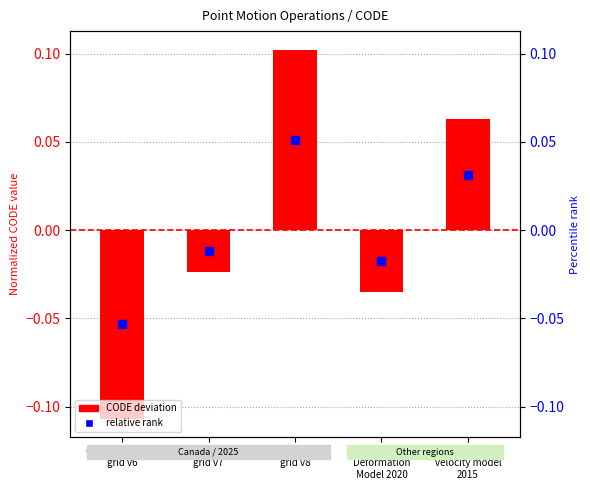

Which series has the widest spread of Y values?

CODE deviation